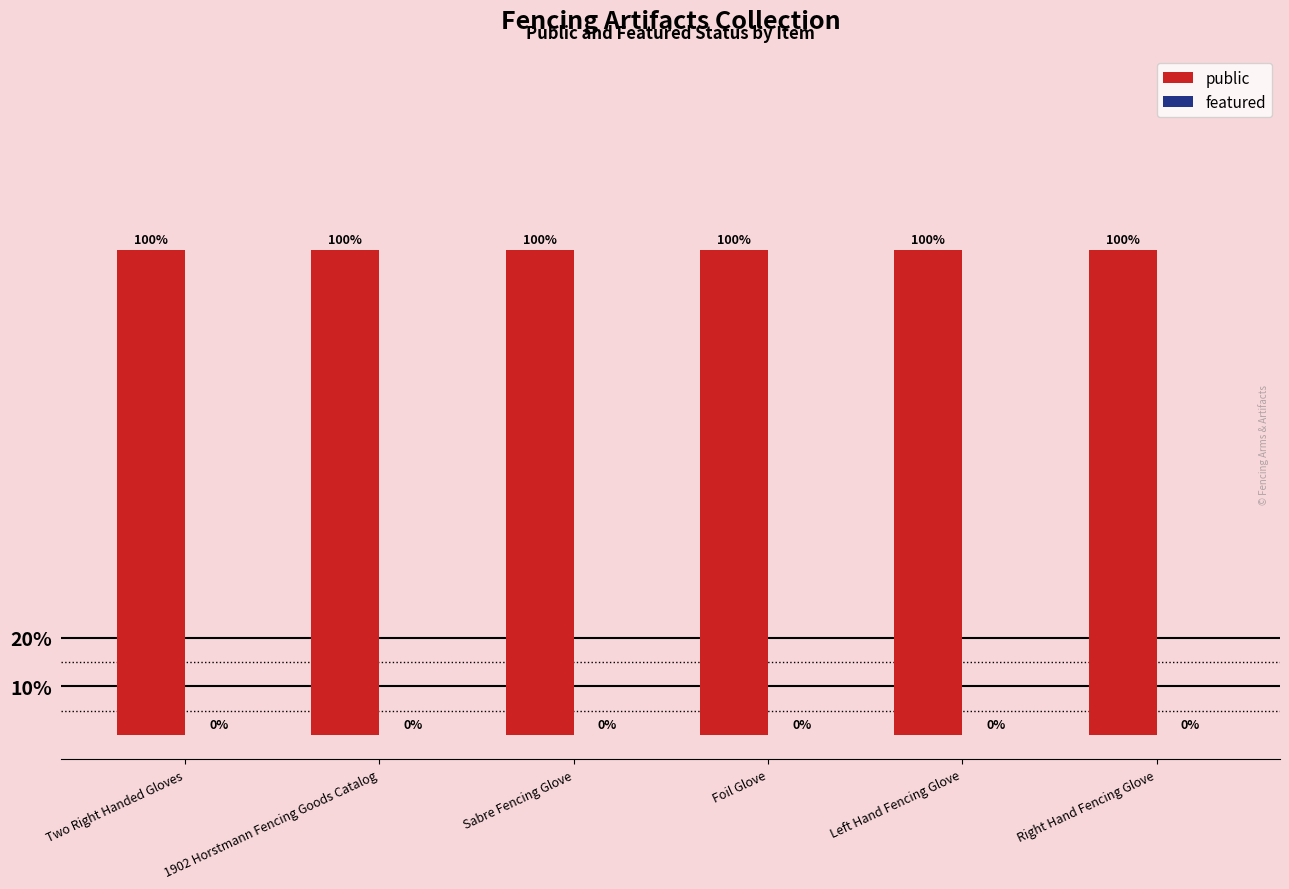

At which category is the sum across all series the highest?

Two Right Handed Gloves